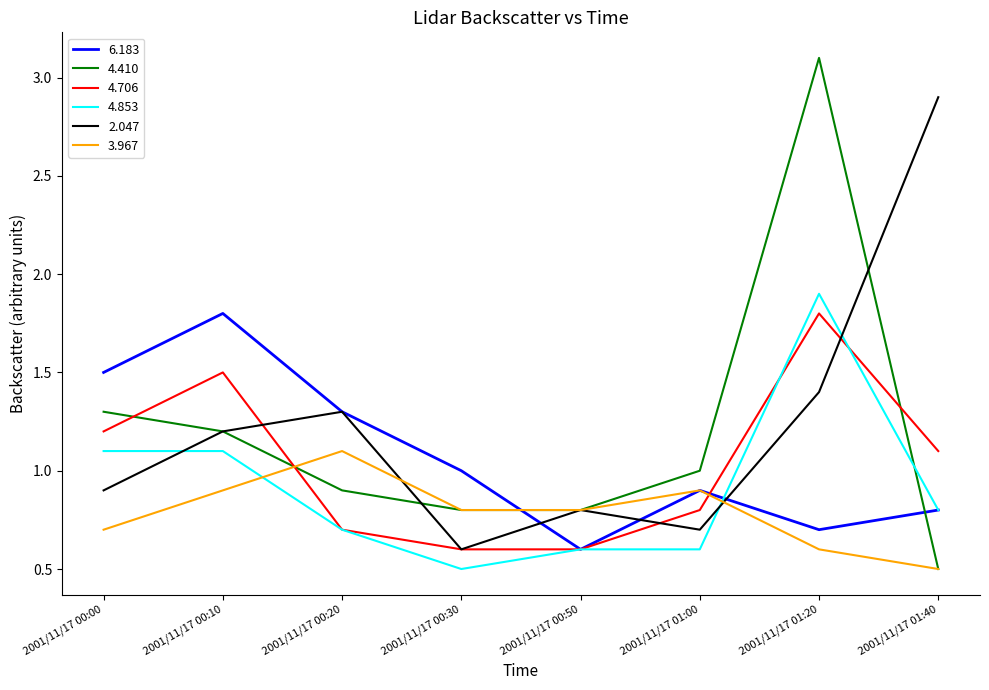

What are all the series names shown in the legend?

6.183, 4.410, 4.706, 4.853, 2.047, 3.967